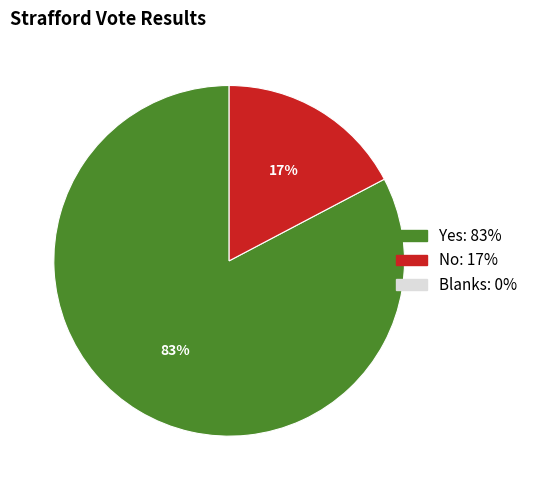

To the nearest percent, what is the average slice percentage?

50%